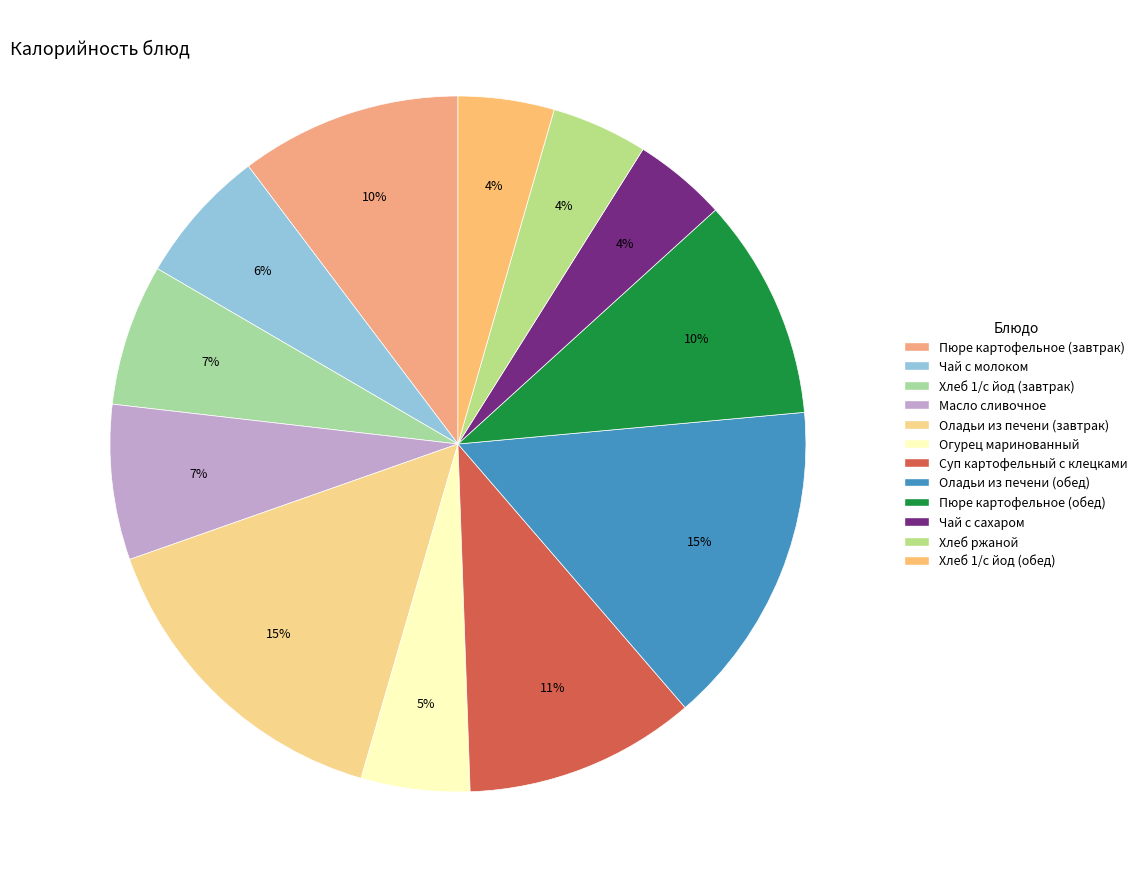

Does Хлеб 1/с йод (обед) represent more than half of the total?

No